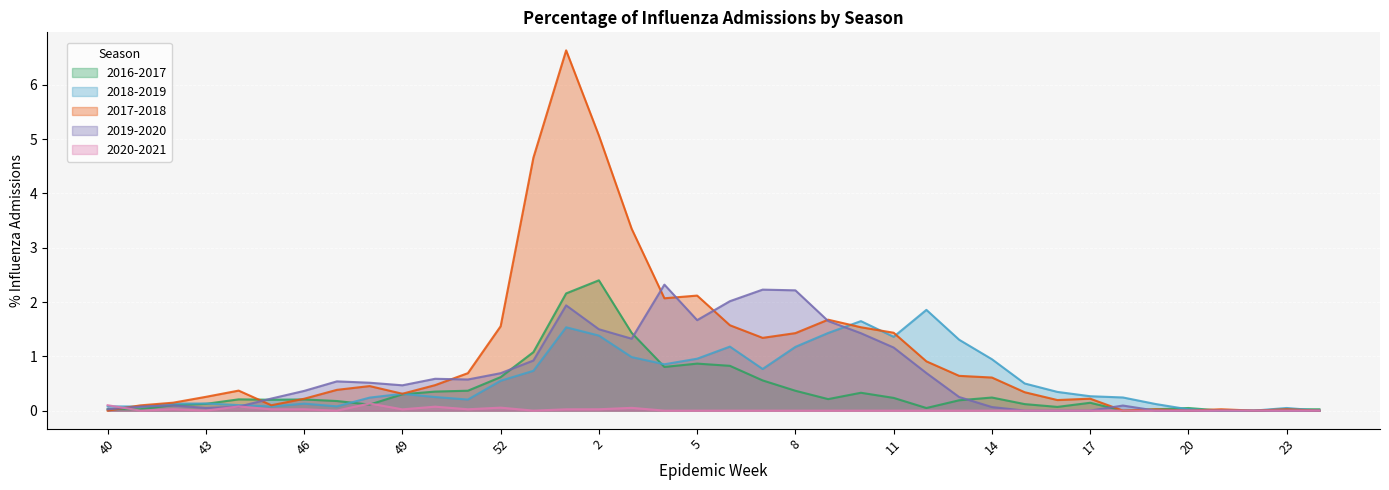

At which category does 2019-2020 reach its first local valley?

43